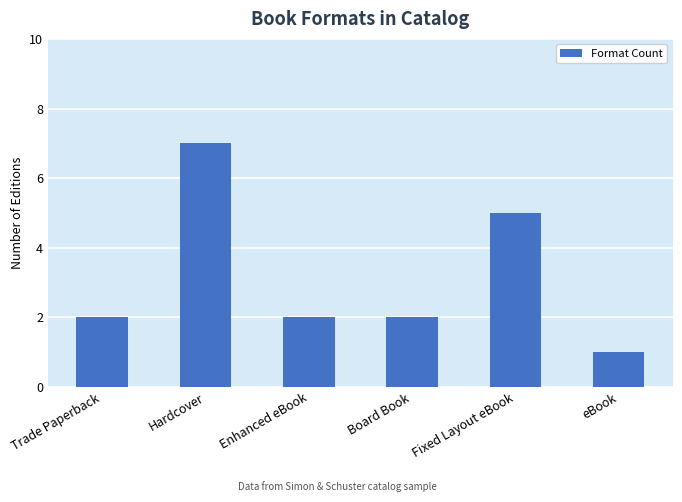

How many bars are there in total?

6